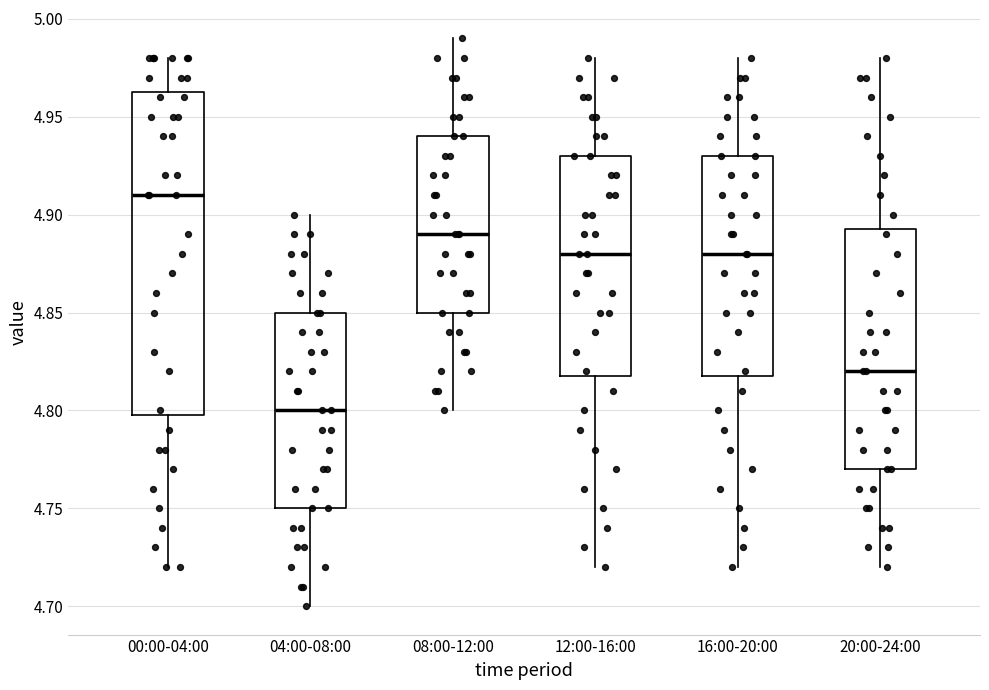

Which box's median line is the highest?

00:00-04:00